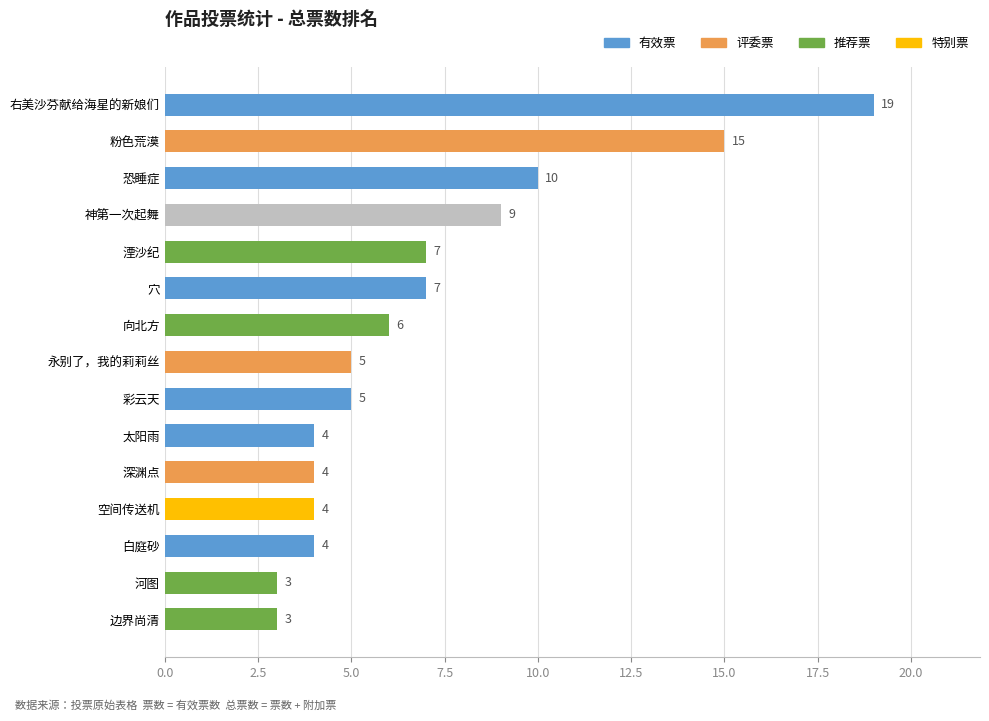

True or false: the data shows 12 at 穴.

False